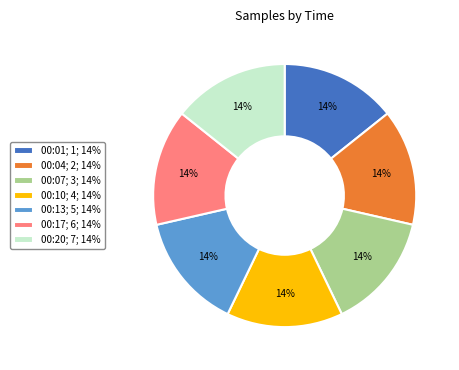

Approximately how many times larger is the value at 00:17; 6; 14% compared to 00:07; 3; 14%?

1.0